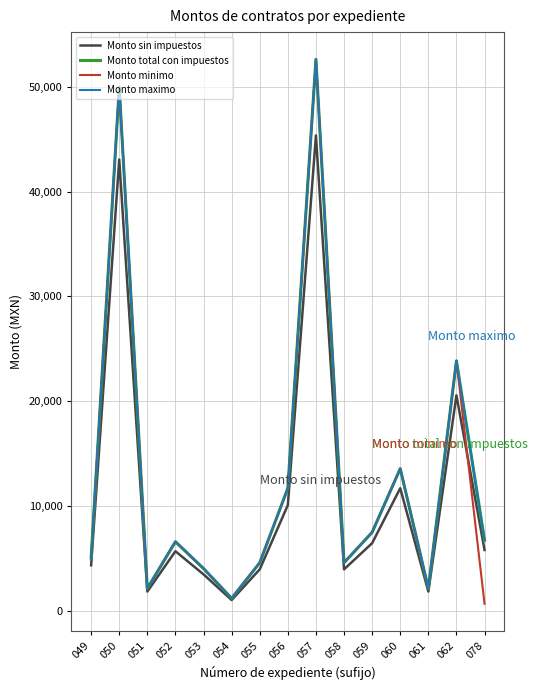

Does the chart display data point markers on the line(s)?

No